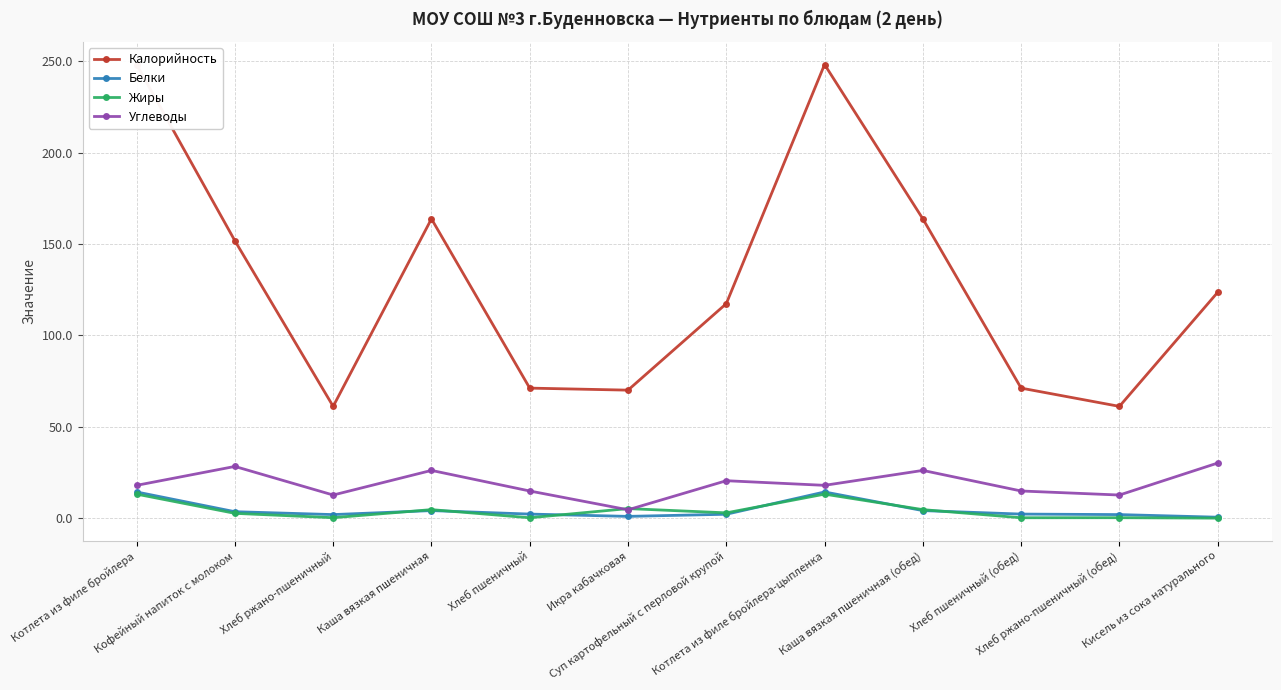

What is the total value across all series at Хлеб ржано-пшеничный?

76.2